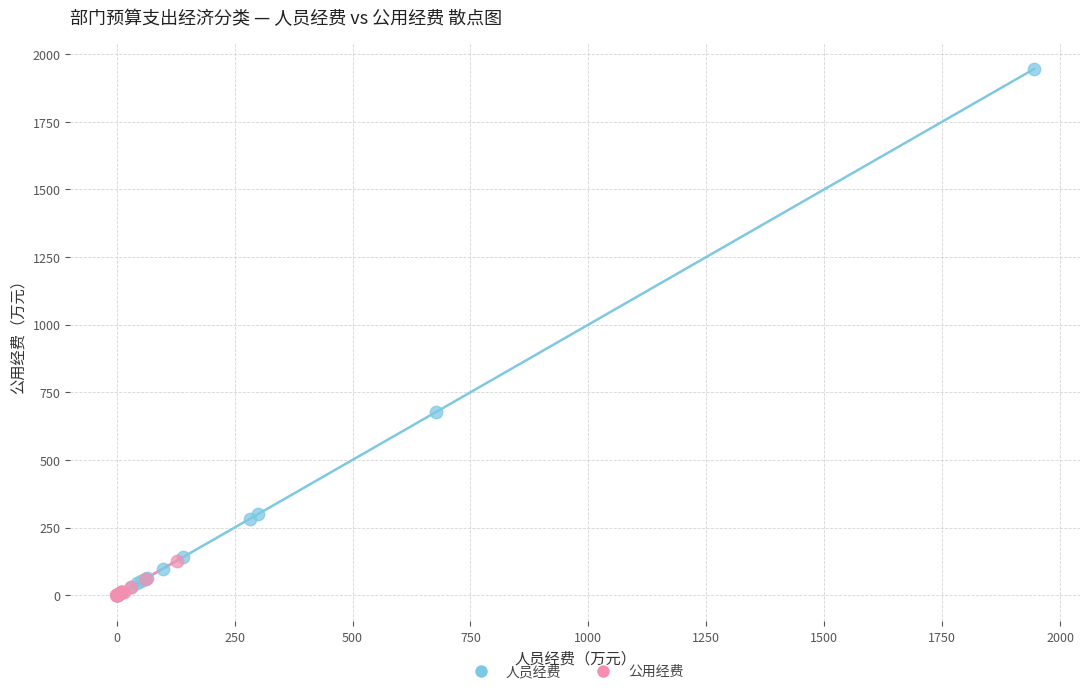

What are all the series names shown in the legend?

人员经费, 公用经费